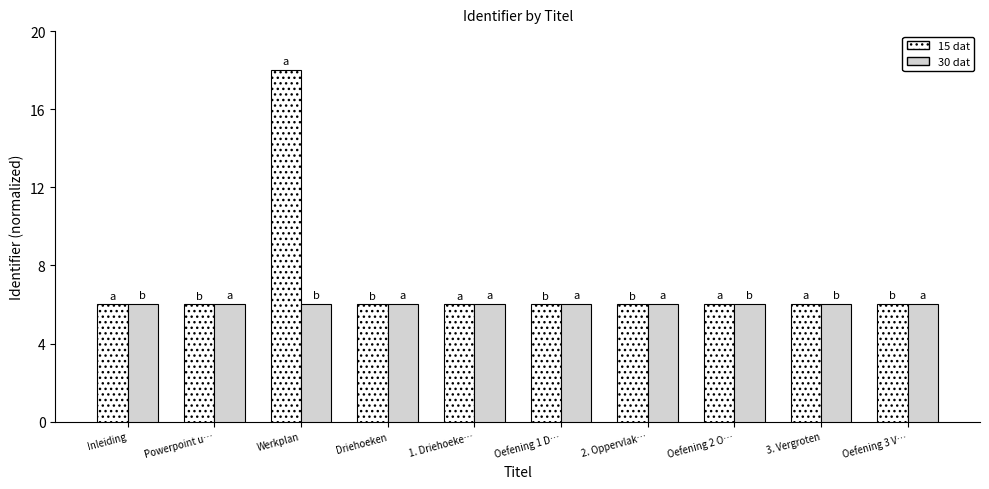

What is the average value of the 15 dat series?

7.2